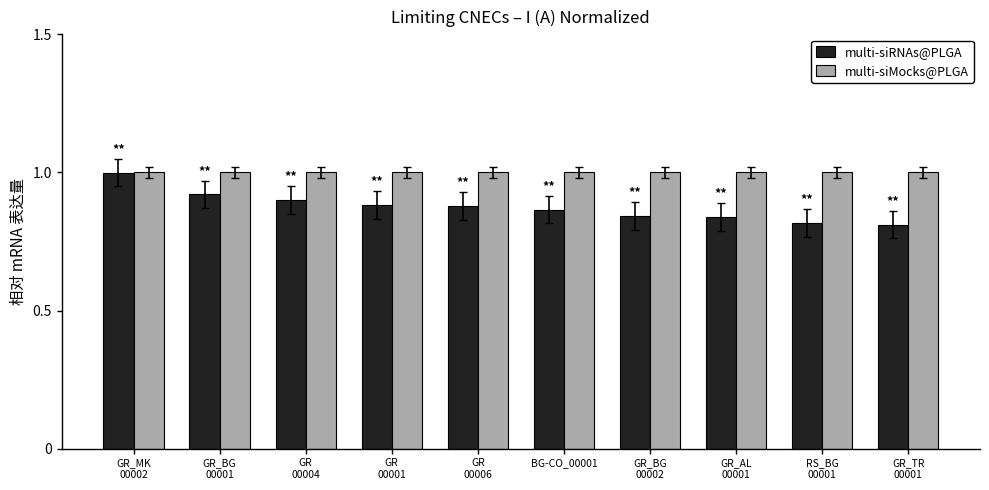

What is the highest value of the multi-siMocks@PLGA series?

1.0